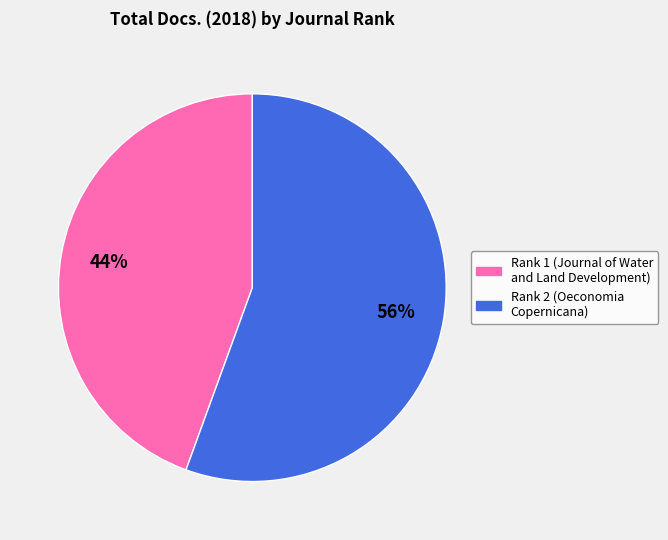

Which has a higher value, Rank 2 (Oeconomia Copernicana) or Rank 1 (Journal of Water and Land Development)?

Rank 2 (Oeconomia Copernicana)